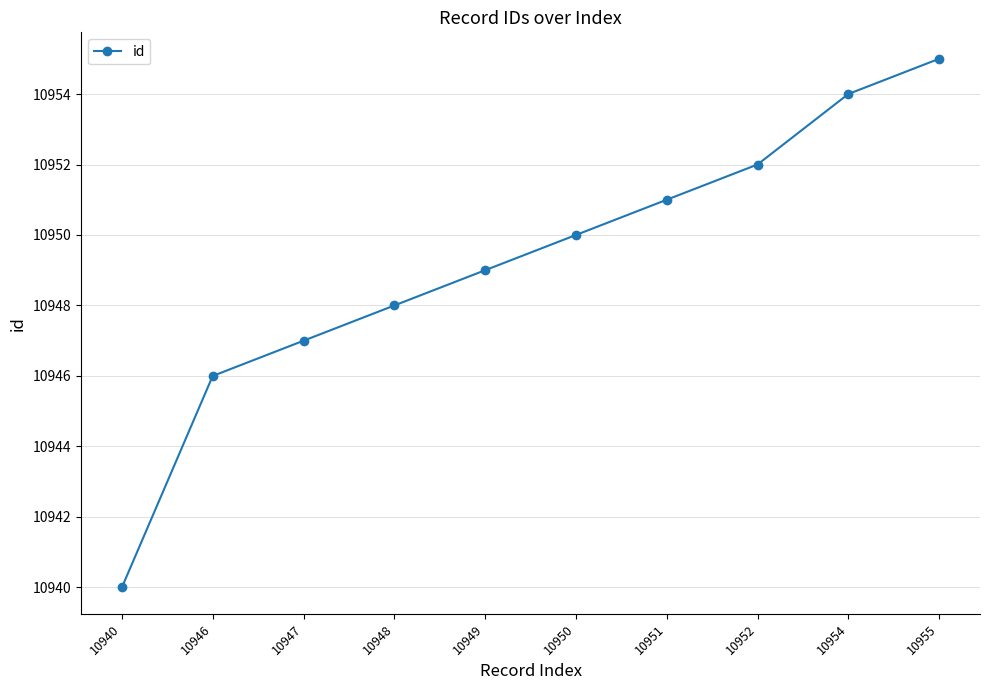

Rank the categories by value from lowest to highest.

10940, 10946, 10947, 10948, 10949, 10950, 10951, 10952, 10954, 10955